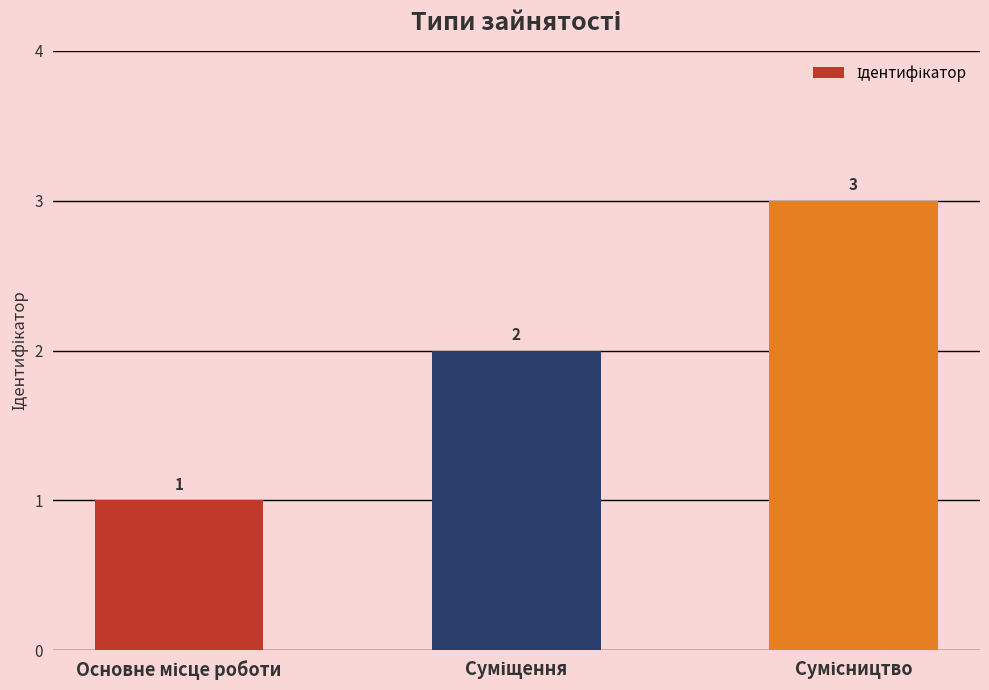

What is the minimum value shown in the chart?

1